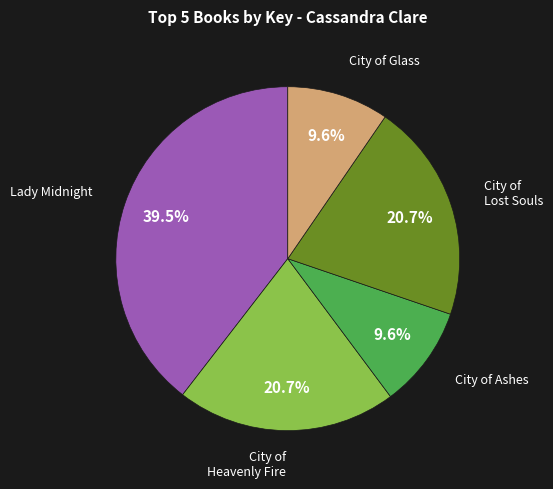

Is there any slice that represents more than half of the pie?

No